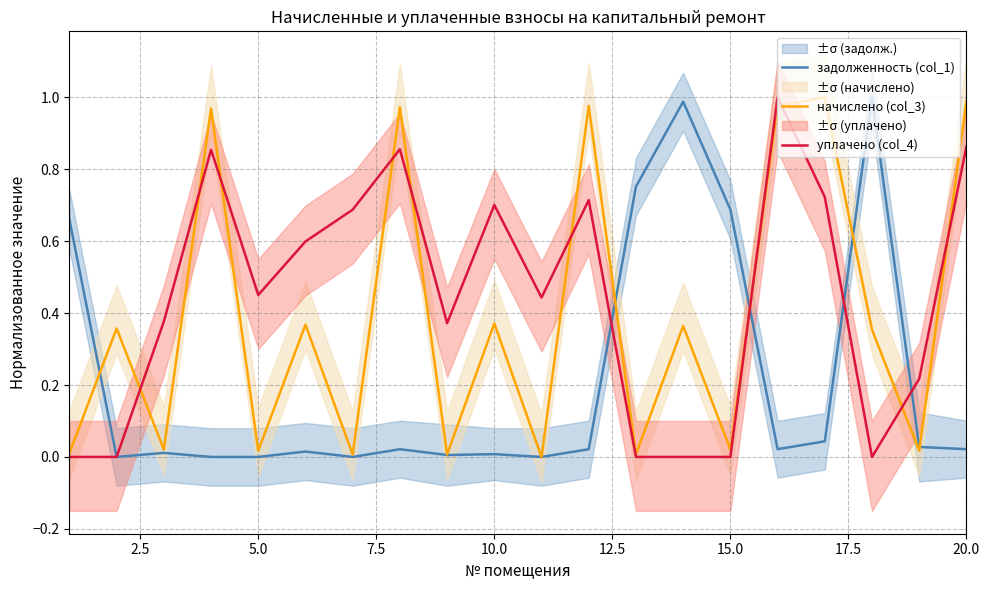

Reading left to right, list all the values displayed in this chart.

задолженность (col_1): 0.7	0.0	0.0	0.0	0.0	0.0	0.0	0.0	0.0	0.0	0.0	0.0	0.8	1.0	0.7	0.0	0.0	1.0	0.0	0.0
начислено (col_3): 0.0	0.4	0.0	1.0	0.0	0.4	0.0	1.0	0.0	0.4	0.0	1.0	0.0	0.4	0.0	1.0	1.0	0.4	0.0	1.0
уплачено (col_4): 0.0	0.0	0.4	0.9	0.5	0.6	0.7	0.9	0.4	0.7	0.4	0.7	0.0	0.0	0.0	1.0	0.7	0.0	0.2	0.9